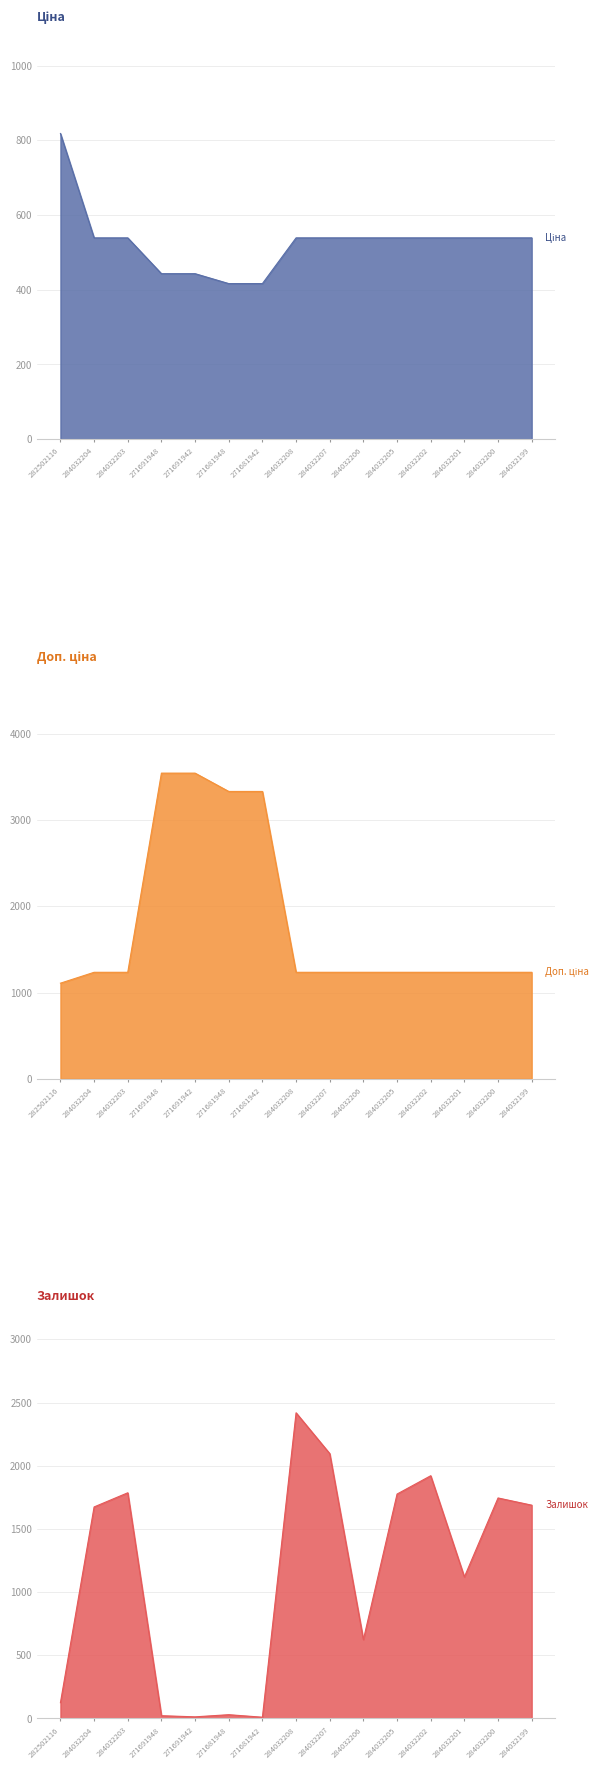

Which series has the widest spread of values?

Доп. ціна